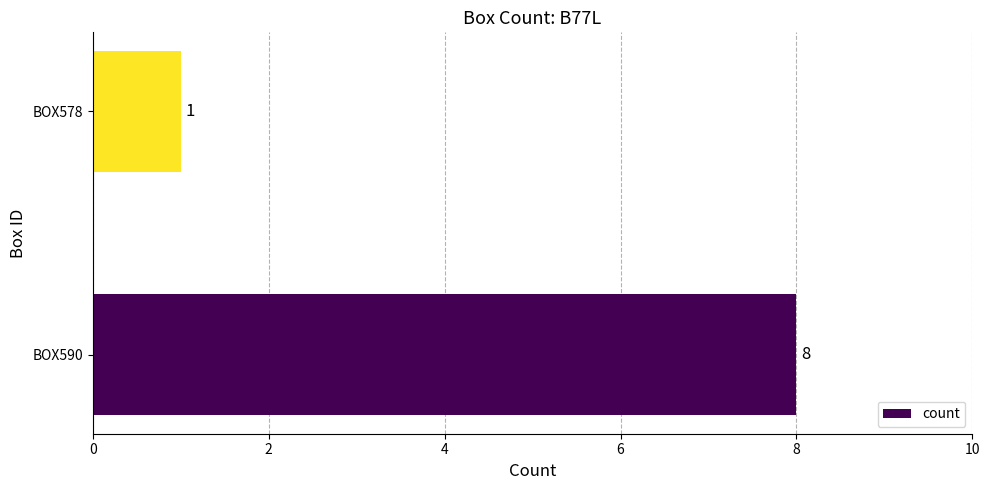

At which label is the value closest to 4?

BOX578